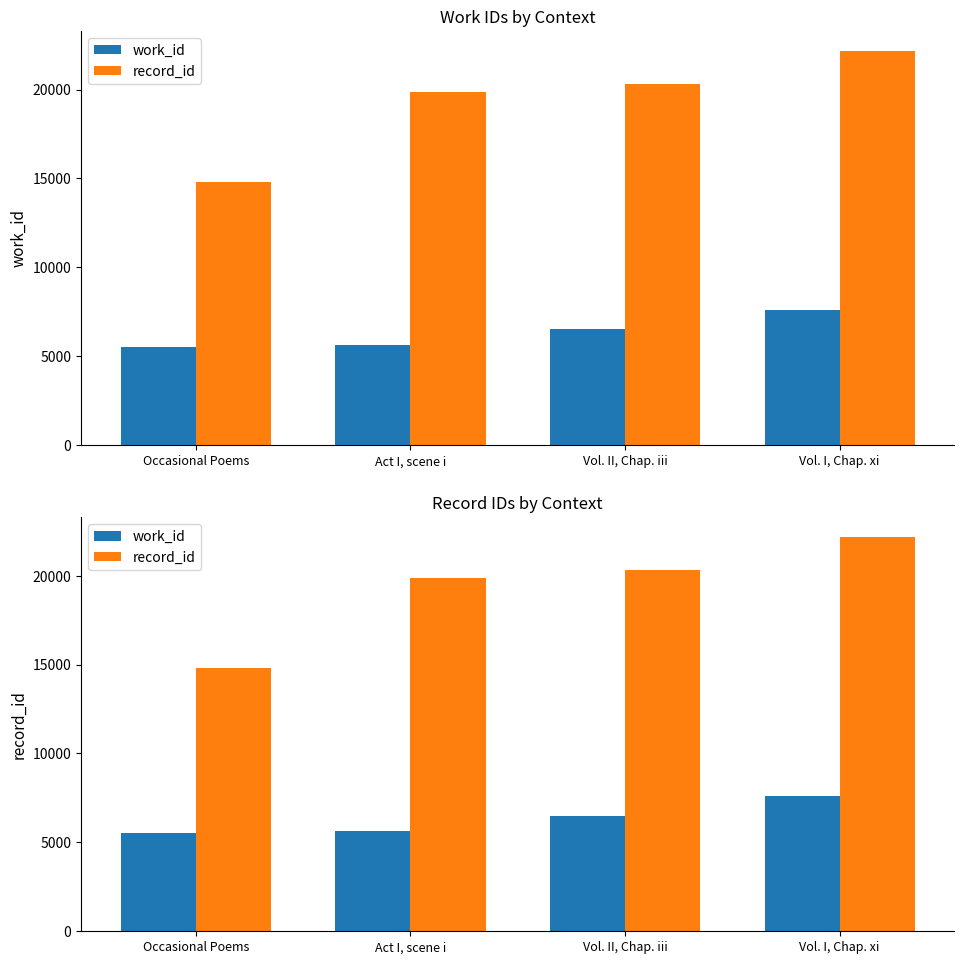

Where does the work_id series first go above 6506?

Vol. I, Chap. xi